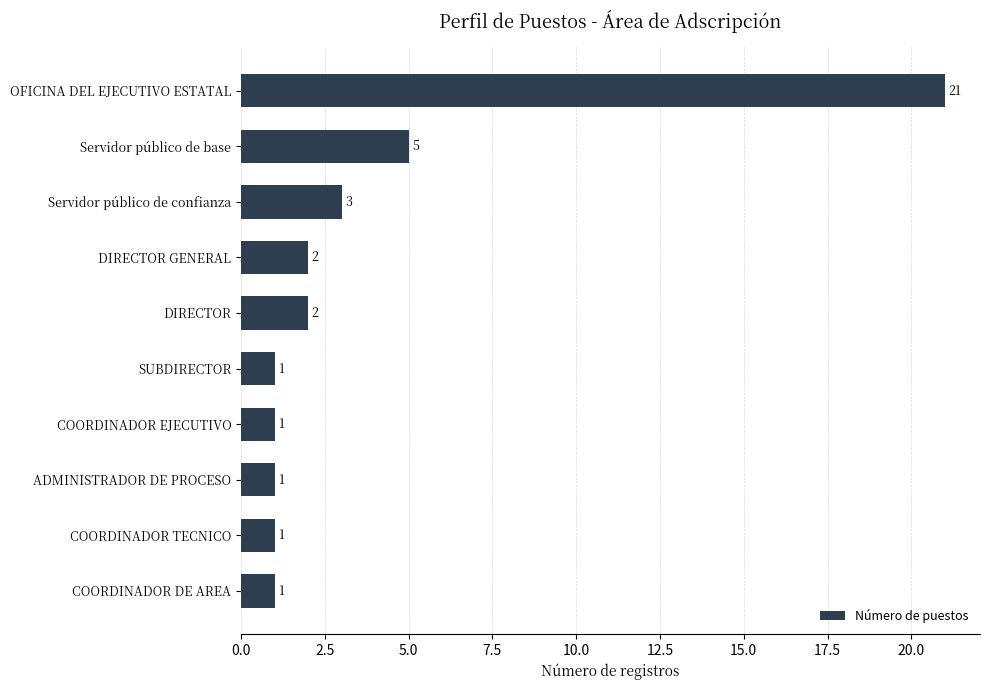

Approximately how many times larger is the value at ADMINISTRADOR DE PROCESO compared to SUBDIRECTOR?

1.0